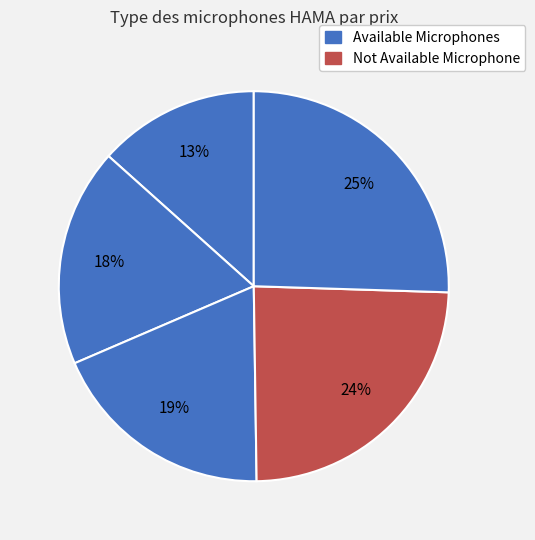

To the nearest percent, what is the average slice percentage?

20%